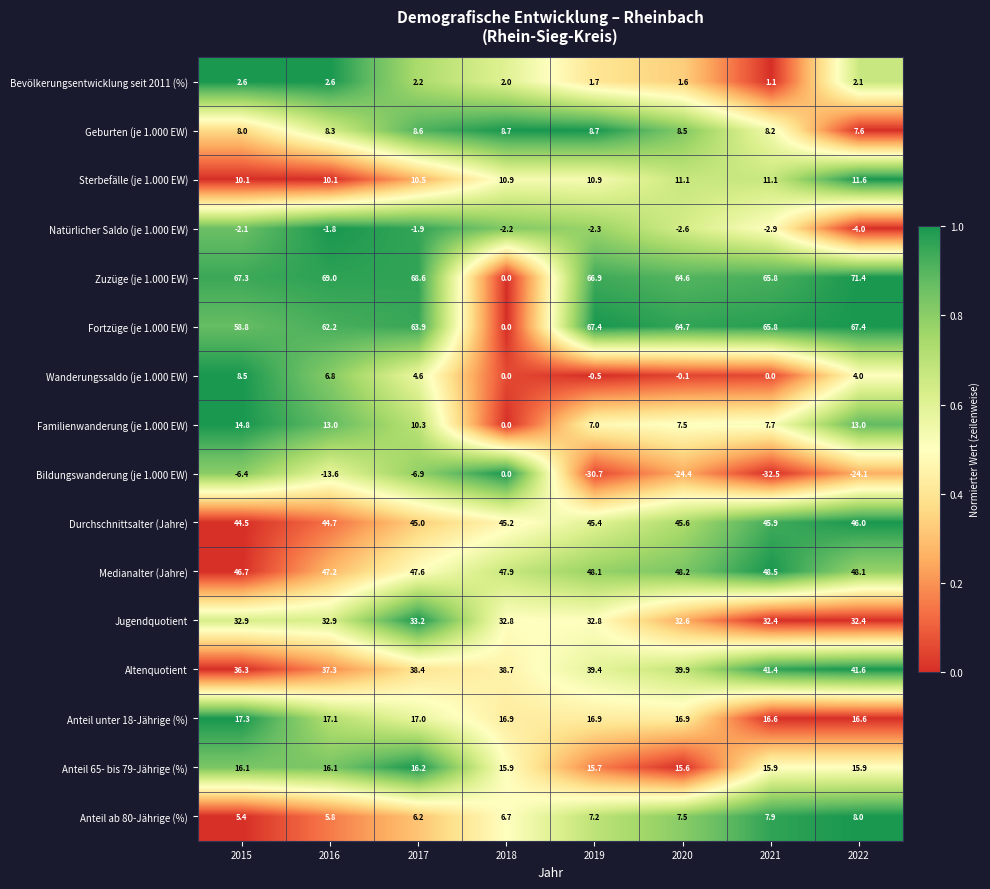

What is the difference between the maximum and second lowest values in the Anteil ab 80-Jährige (%) series?

2.2